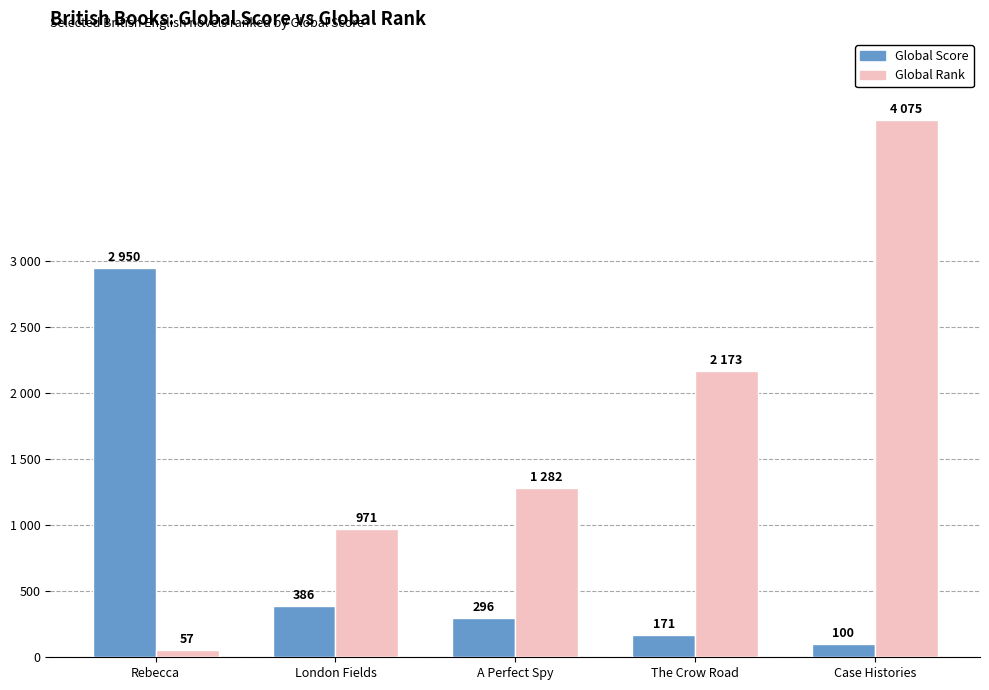

Are the bars grouped side by side (vs. stacked)?

Yes